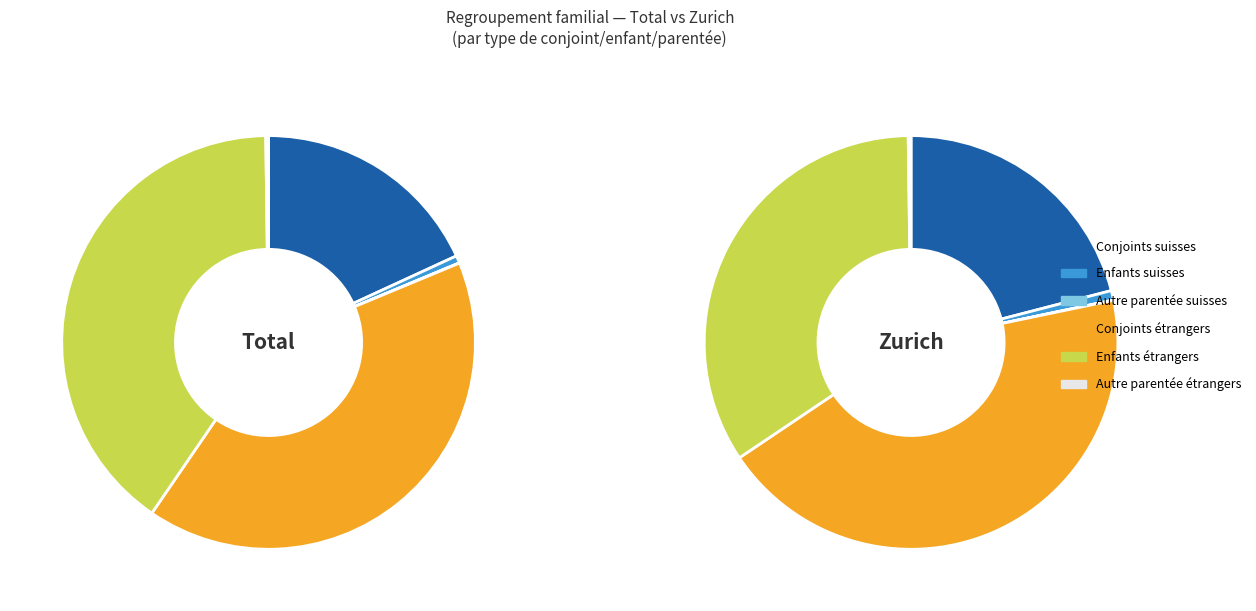

Is there a majority slice in this chart?

No